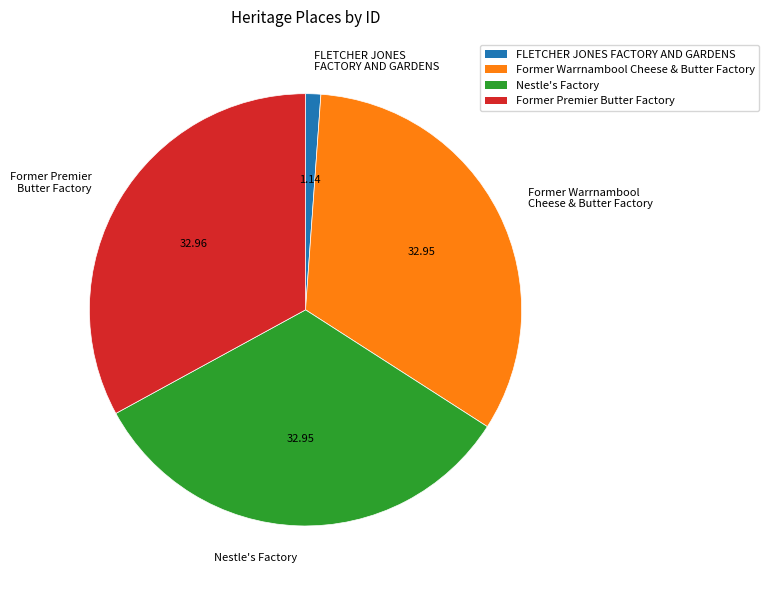

Is the sum of Former Premier Butter Factory and Nestle's Factory greater than half?

Yes